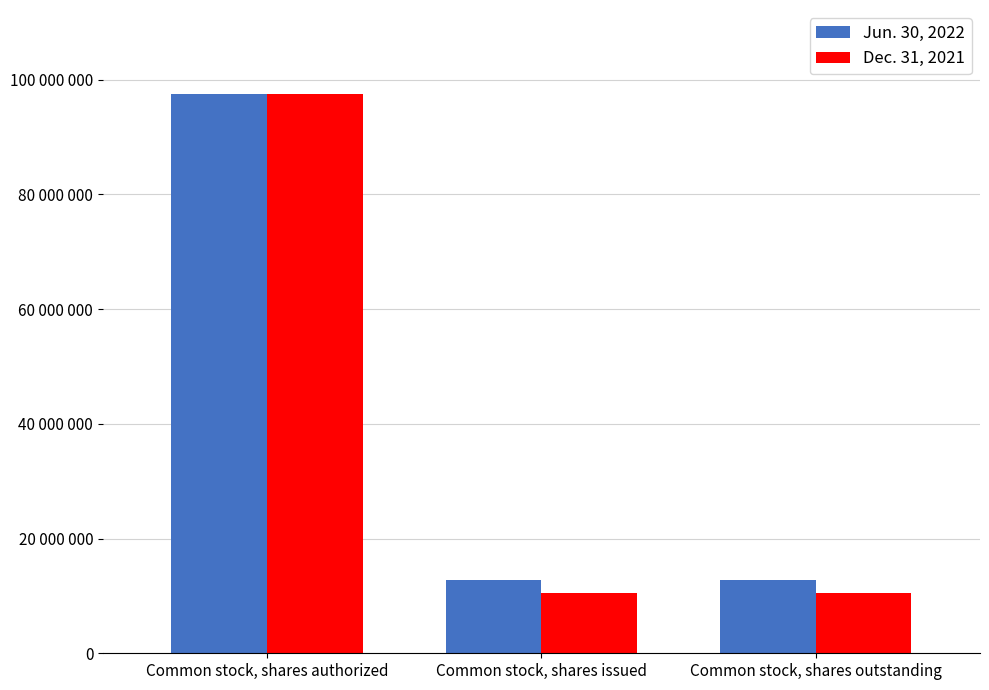

Does the chart contain any negative values?

No